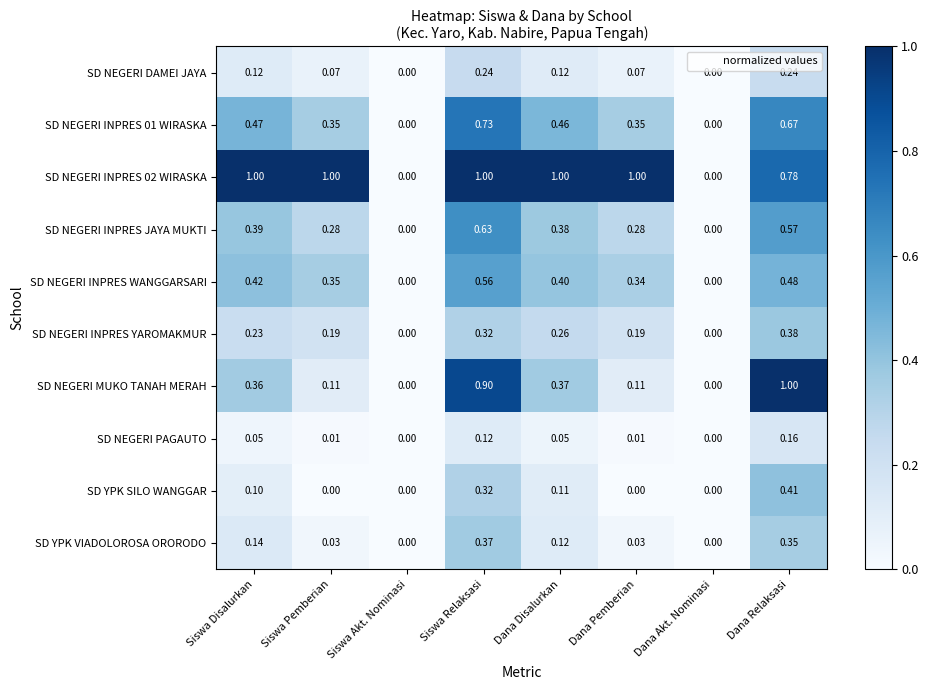

Is the value of SD YPK SILO WANGGAR at Siswa Akt. Nominasi greater than the value of SD NEGERI INPRES JAYA MUKTI at Dana Pemberian?

No